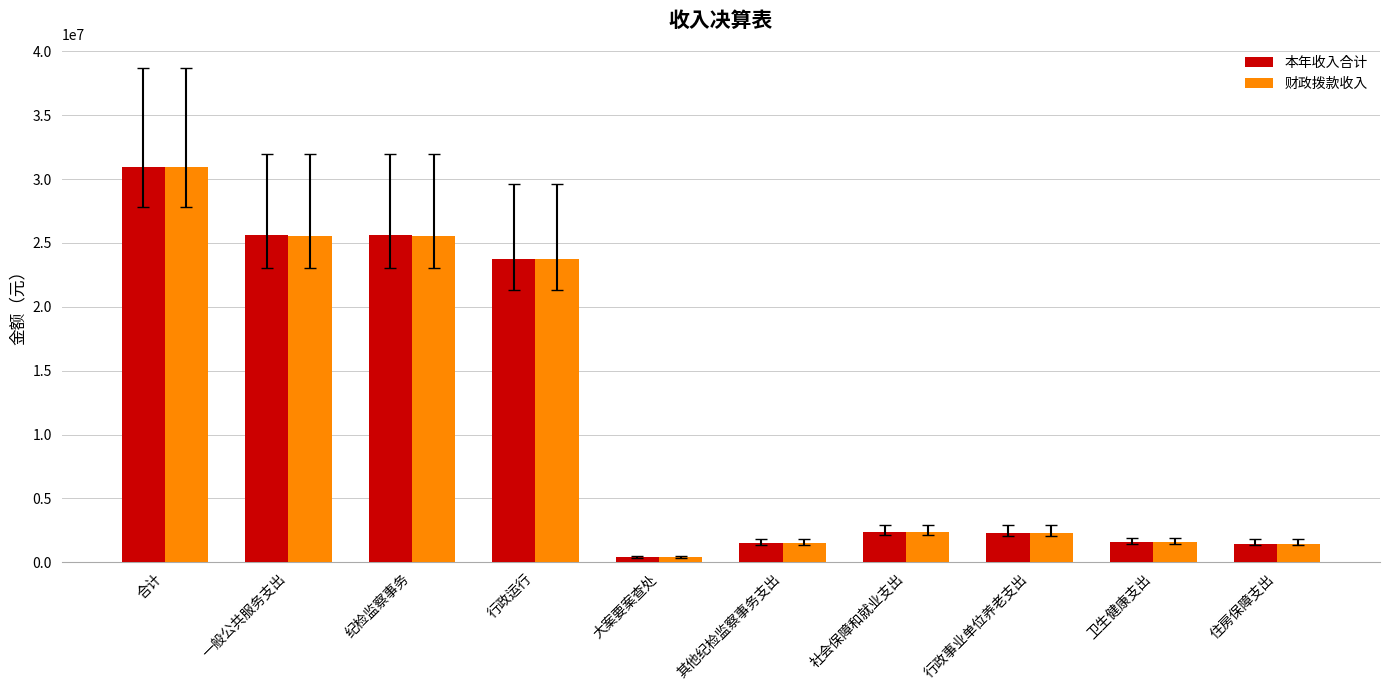

What position from the right is 大案要案查处?

6